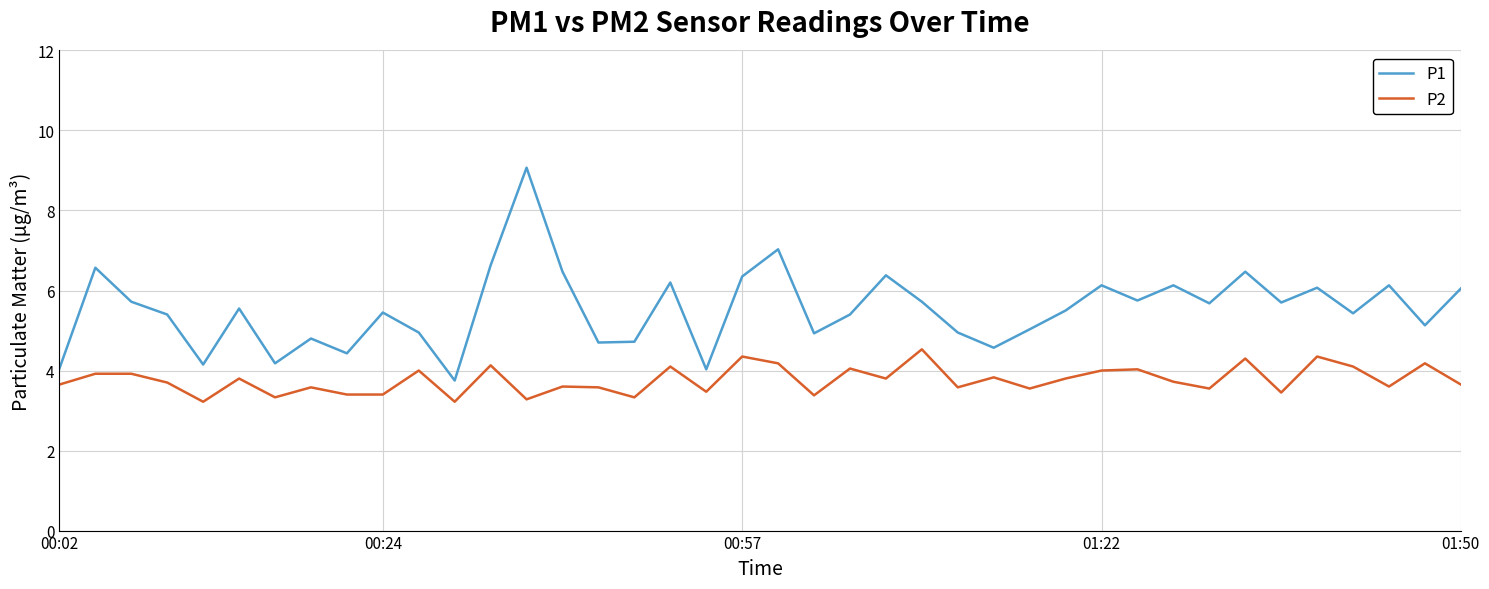

What is the difference between the maximum and minimum values in the P1 series?

5.3